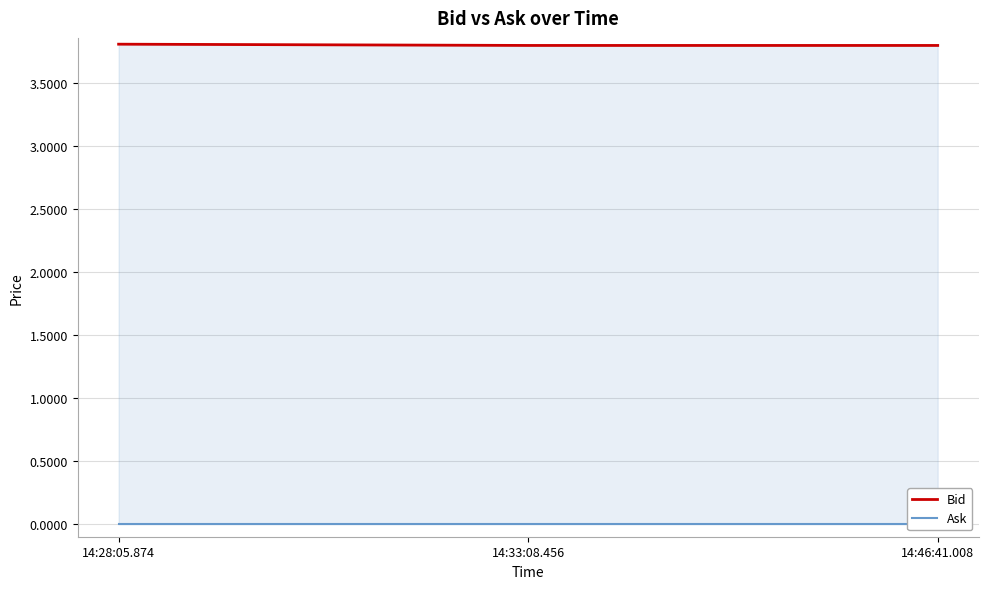

Where is Bid nearest to the value 3?

14:33:08.456